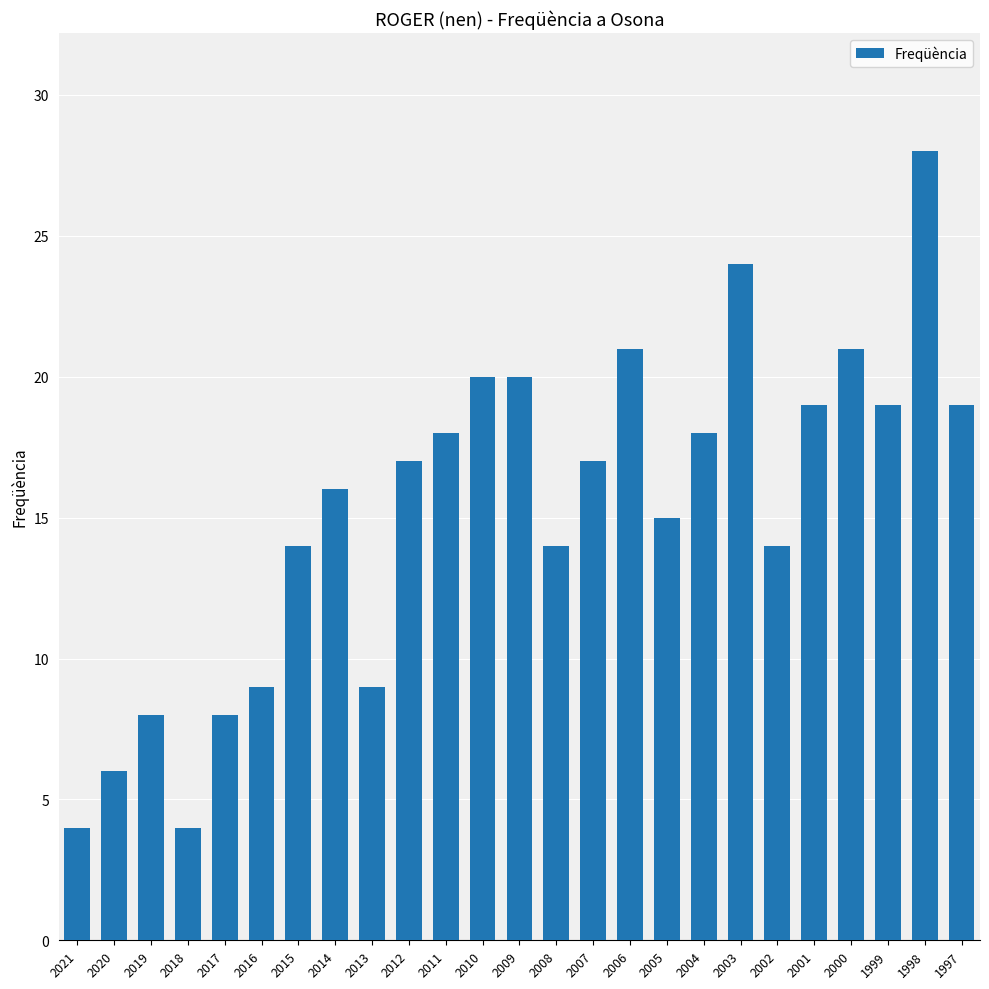

What is the sum of all values?

382